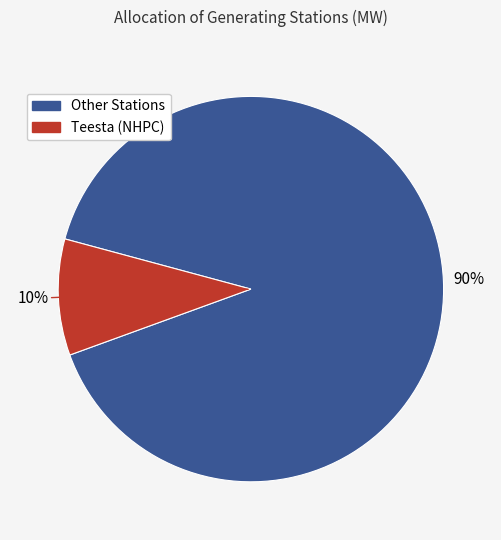

To the nearest percent, what is the average slice percentage?

50%